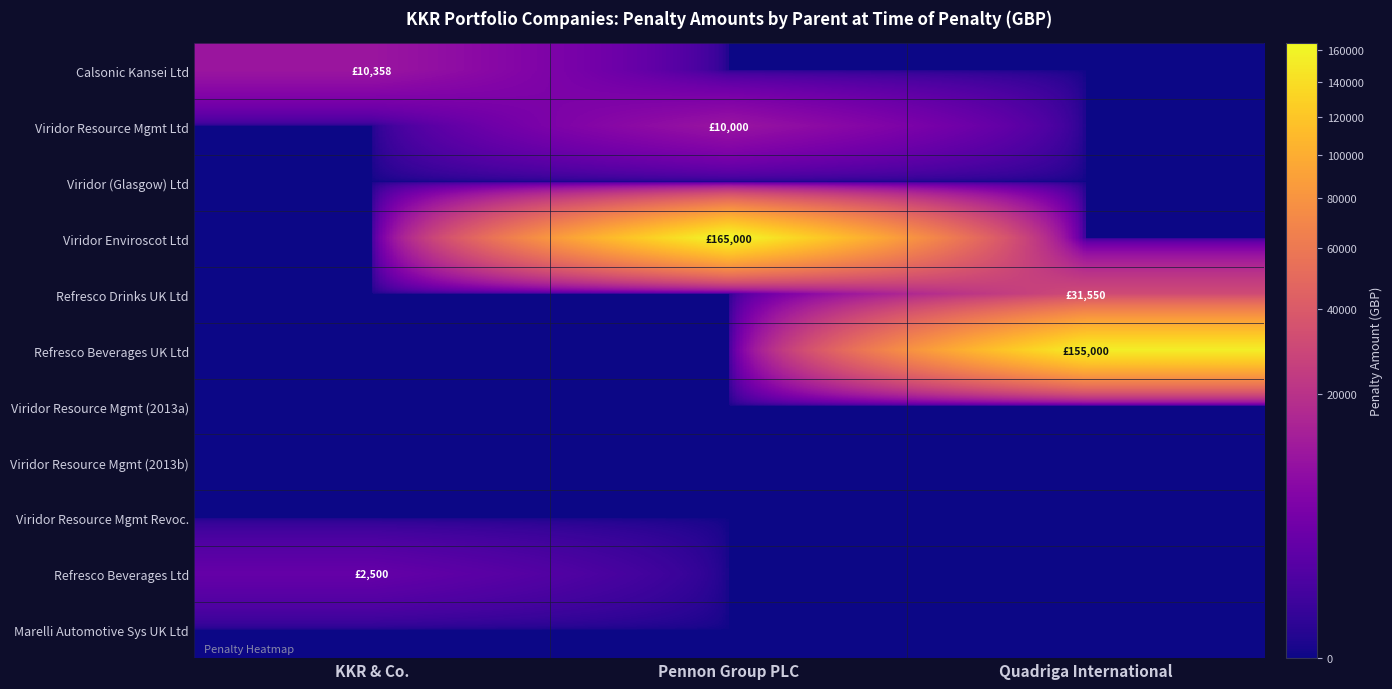

Which has a higher value, Quadriga International or KKR & Co.?

KKR & Co.